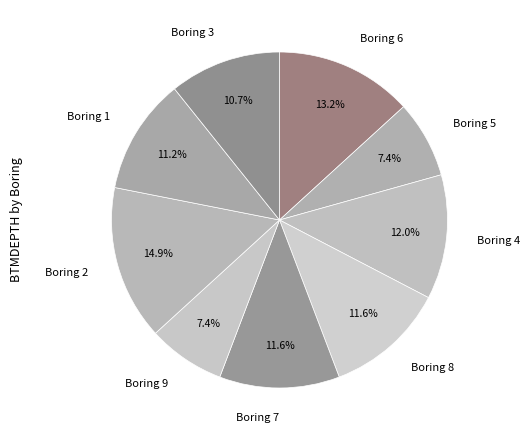

What percentage is NOT represented by Boring 6?

86.8%